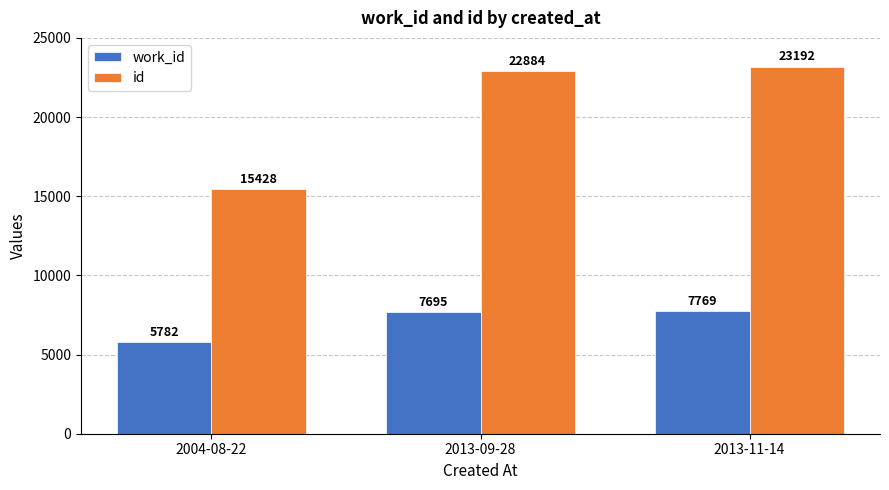

Where is work_id nearest to the value 6775?

2013-09-28